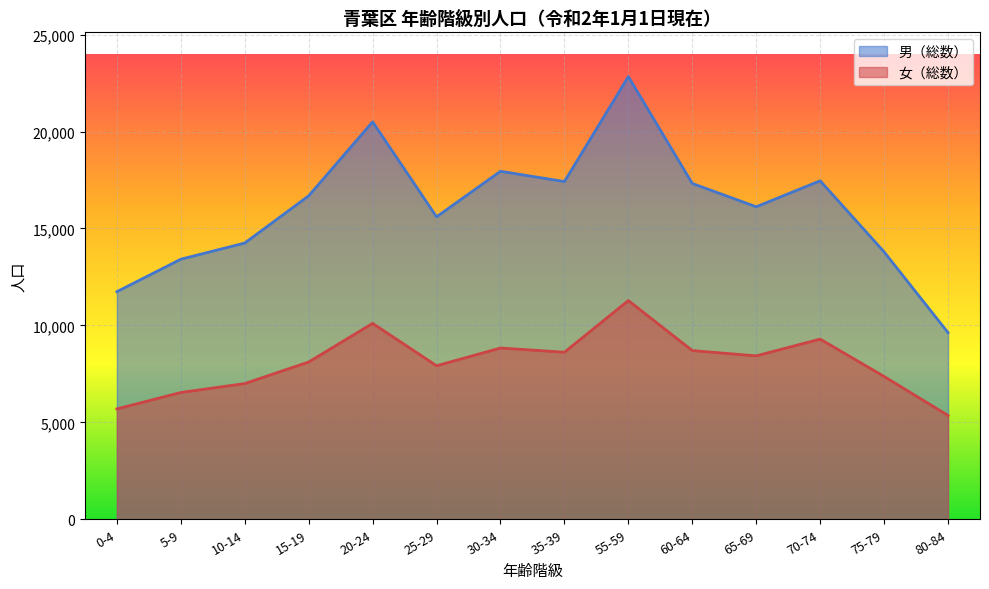

At which category is the sum across all series the highest?

55-59